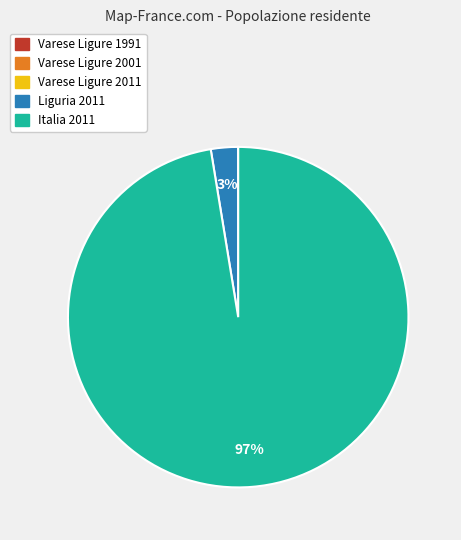

To the nearest percent, what is the average slice percentage?

20%